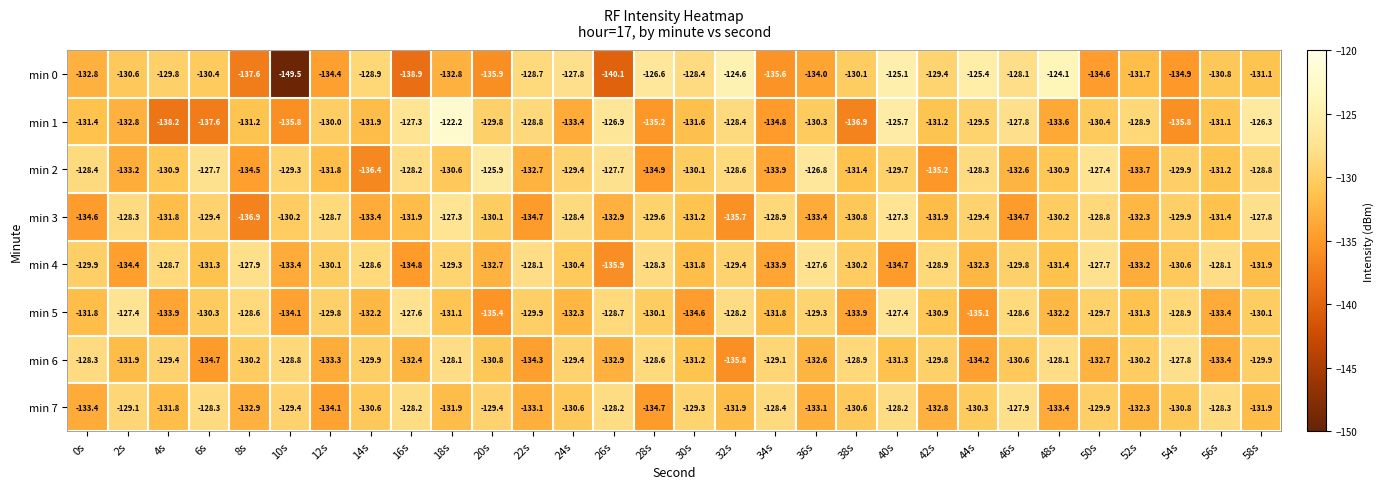

Between 22s and 48s, which series saw the biggest shift?

min 6